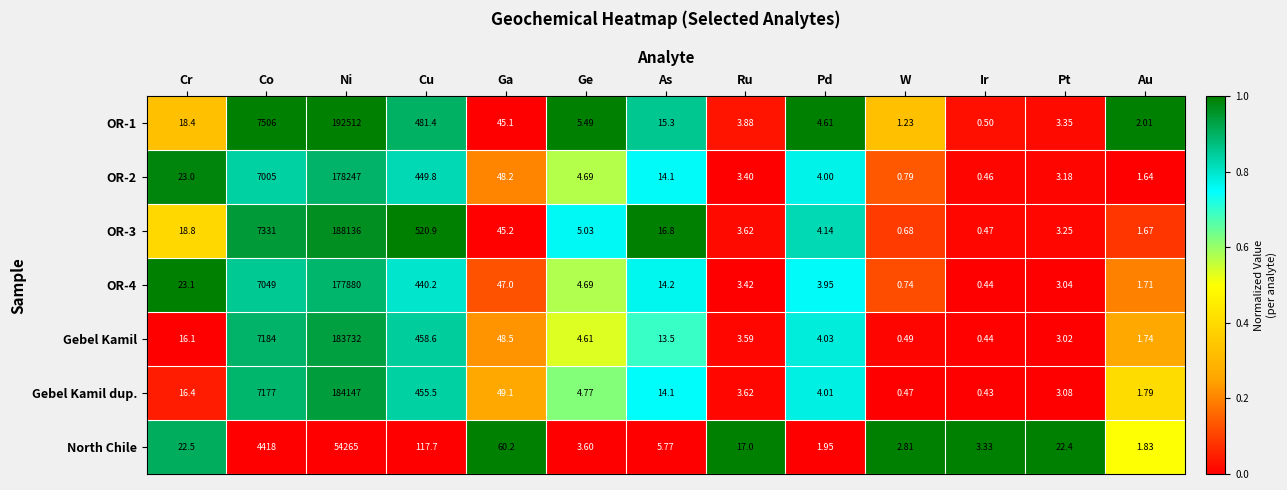

How many distinct data groups are displayed?

7